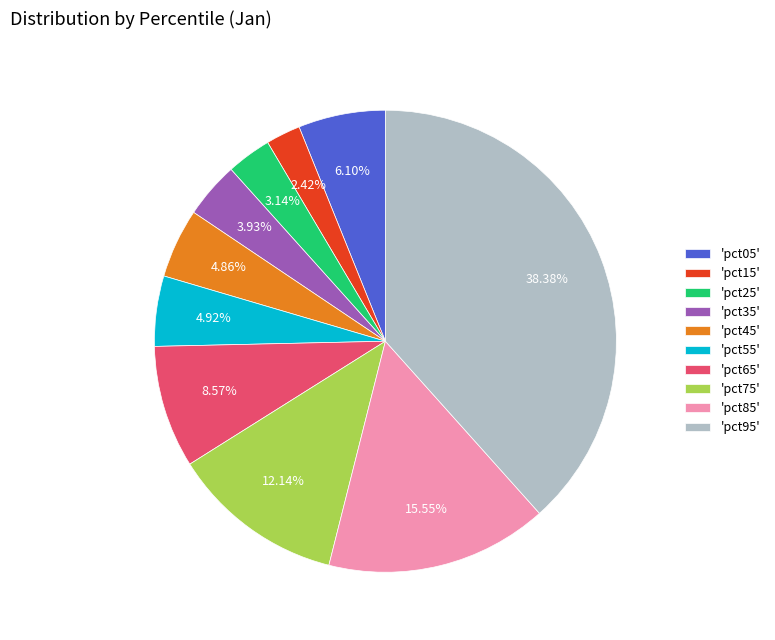

Count the number of slices in the pie.

10